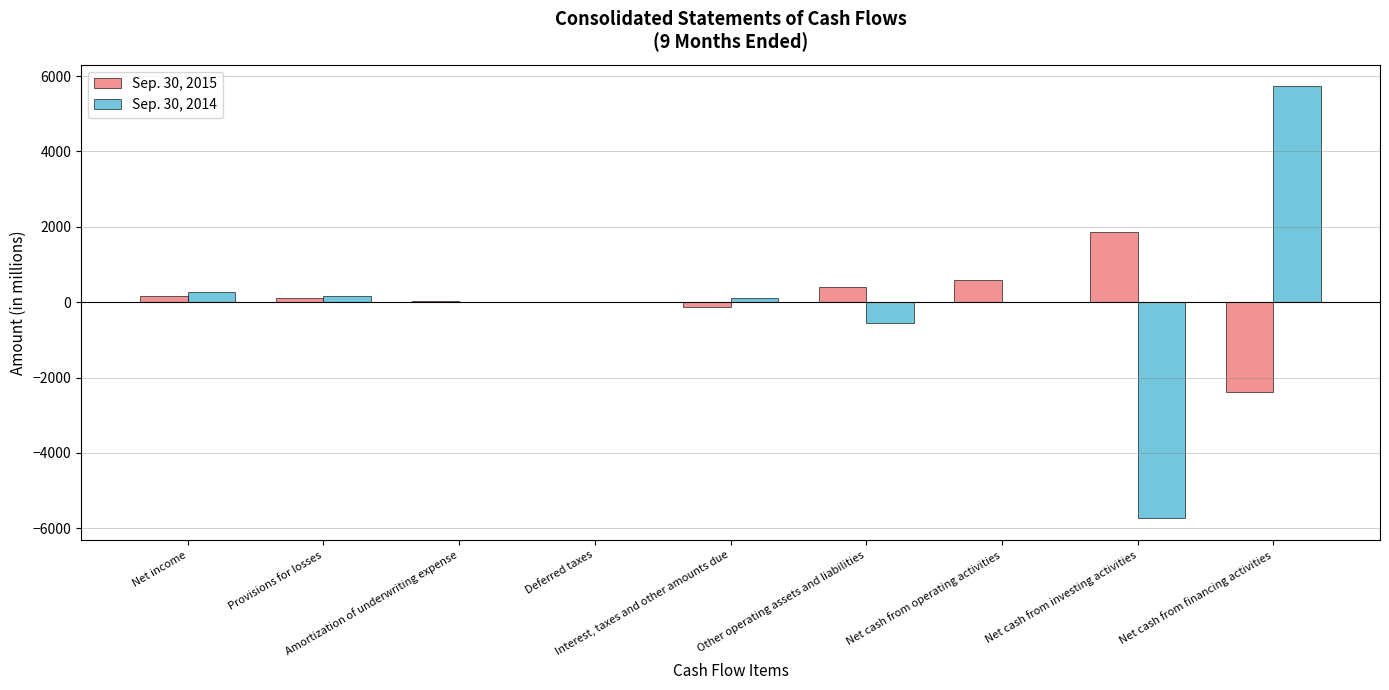

What is the spread (max minus min) of values at Net cash from investing activities?

7590